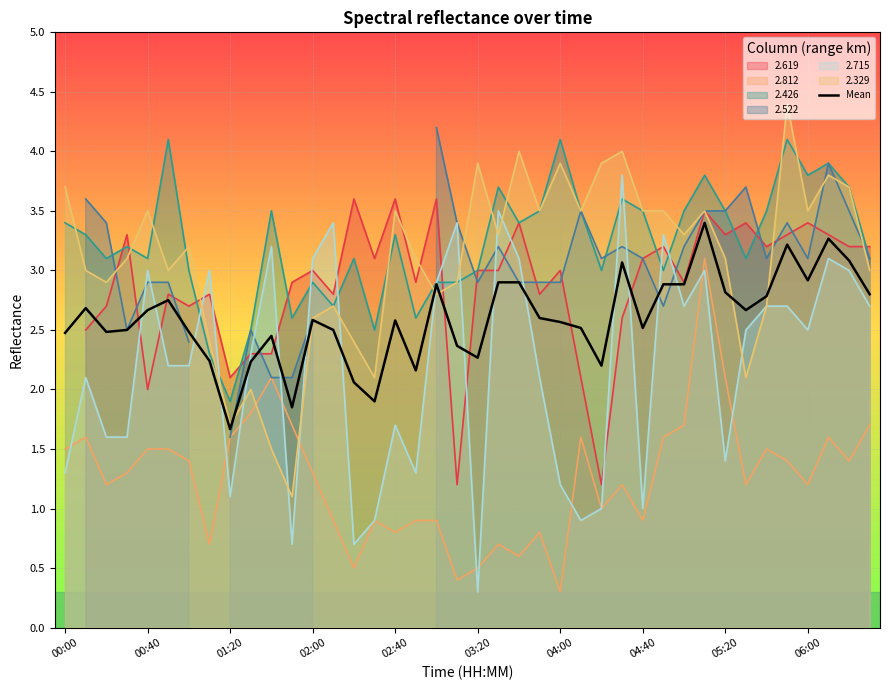

What is the minimum value for 2.715?

0.3